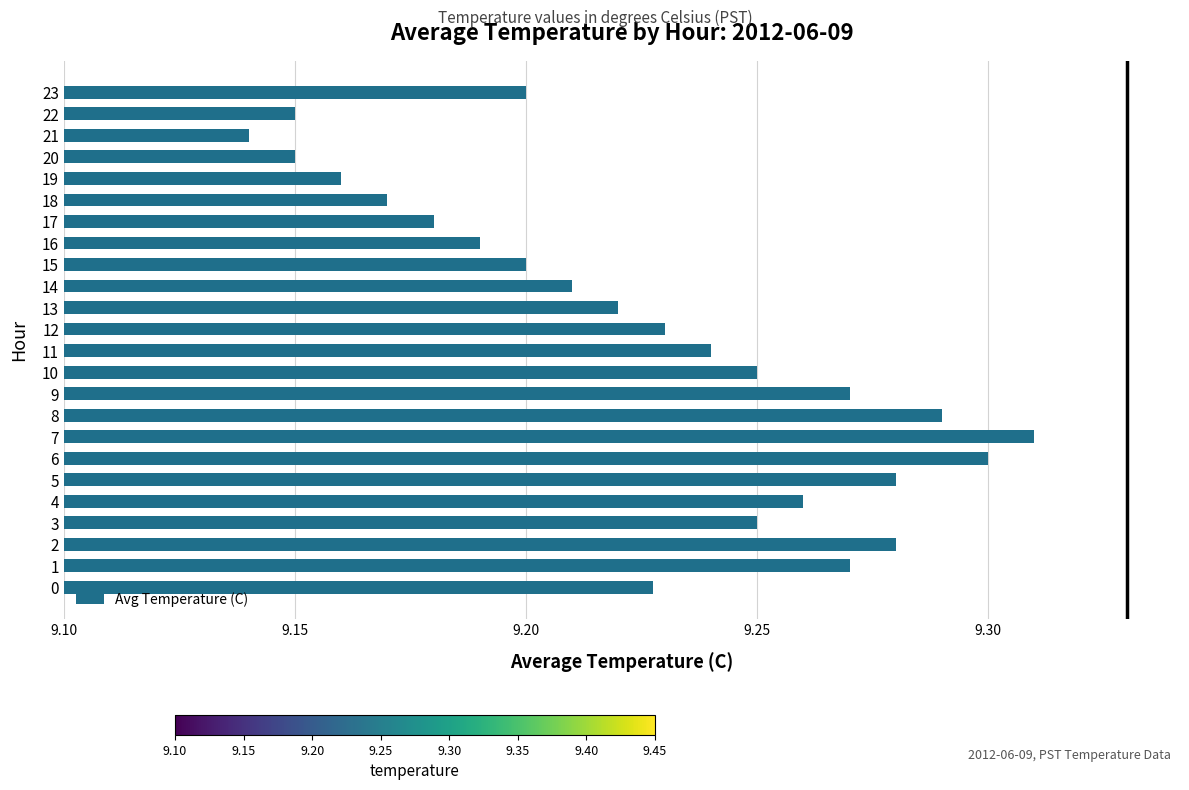

Is it true that the value at 20 is 0.1?

False